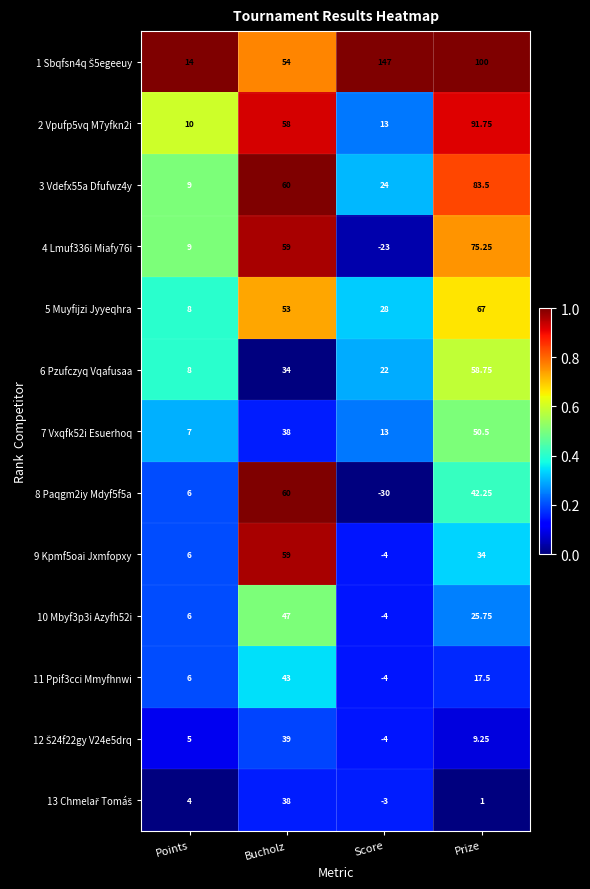

At which category does the chart reach its peak across all series?

Score